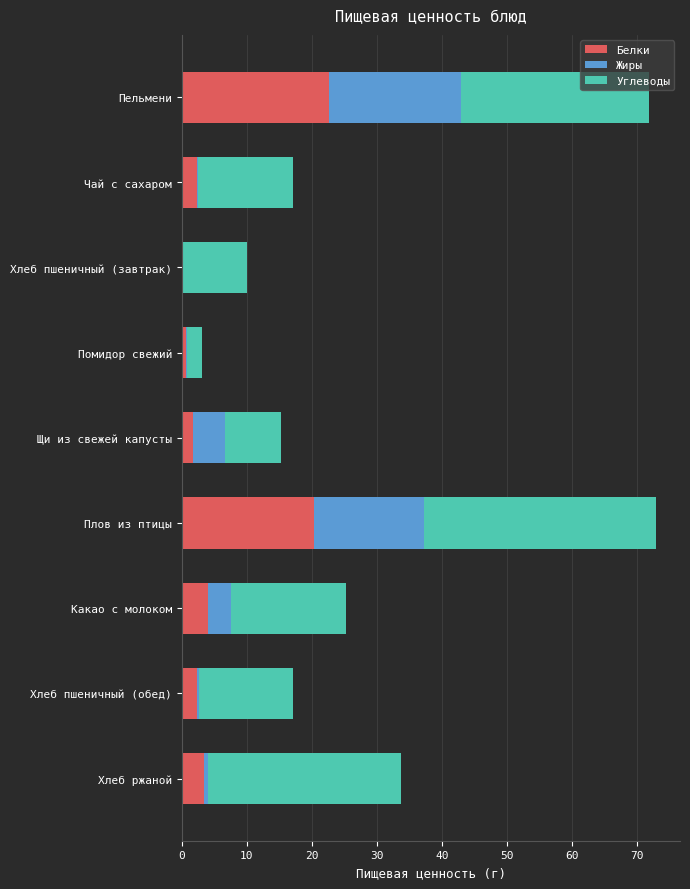

What is the total value across all series at Плов из птицы?

73.0